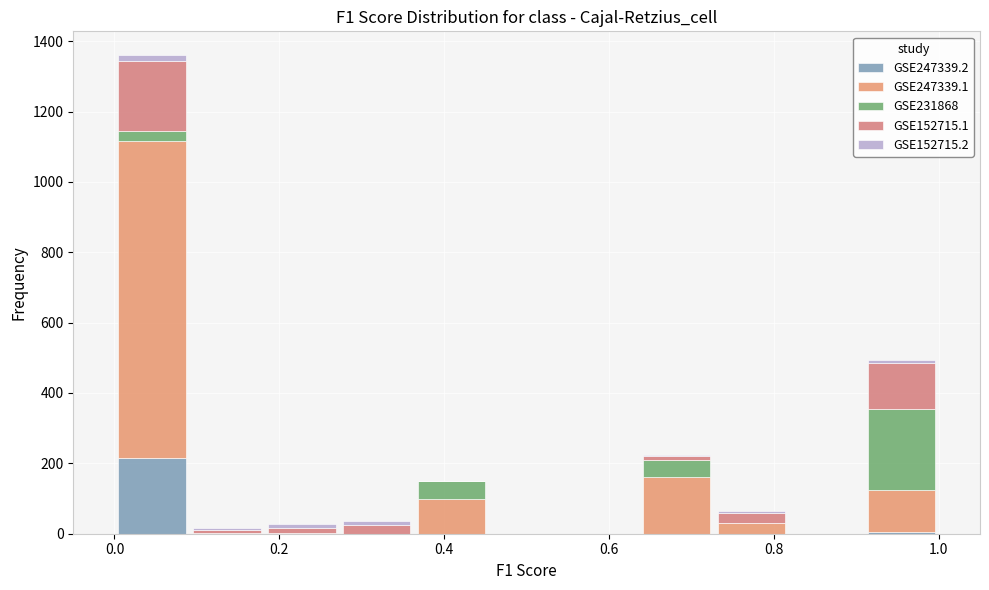

What is the total height of the stacked bar covering 0.28 to 0.36 on the x-axis? Neither the bar edges nor the heights are printed on the chart, so give them approximately, as read against the axes.

40